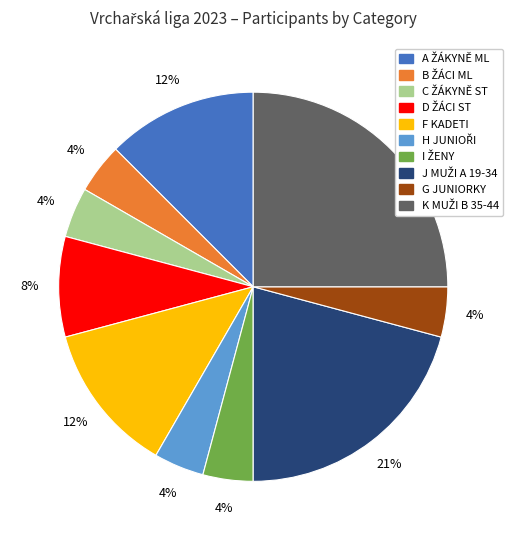

The G JUNIORKY slice represents 17% of the pie. True or false?

False